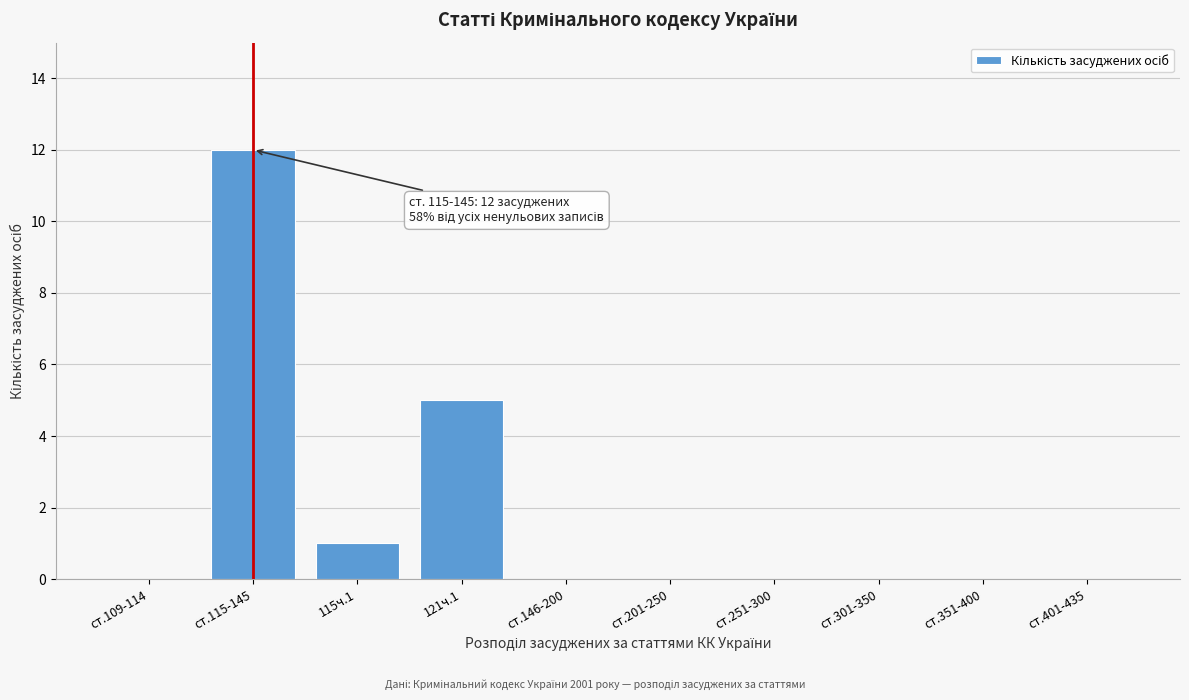

Reading right to left, what are all the values shown in this chart?

ст.401-435=0	ст.351-400=0	ст.301-350=0	ст.251-300=0	ст.201-250=0	ст.146-200=0	121ч.1=5	115ч.1=1	ст.115-145=12	ст.109-114=0